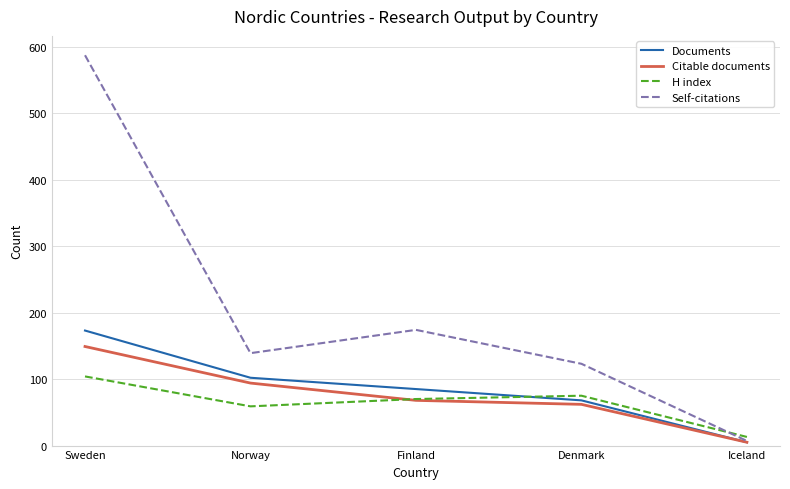

What value does the Documents series have at Sweden?

173